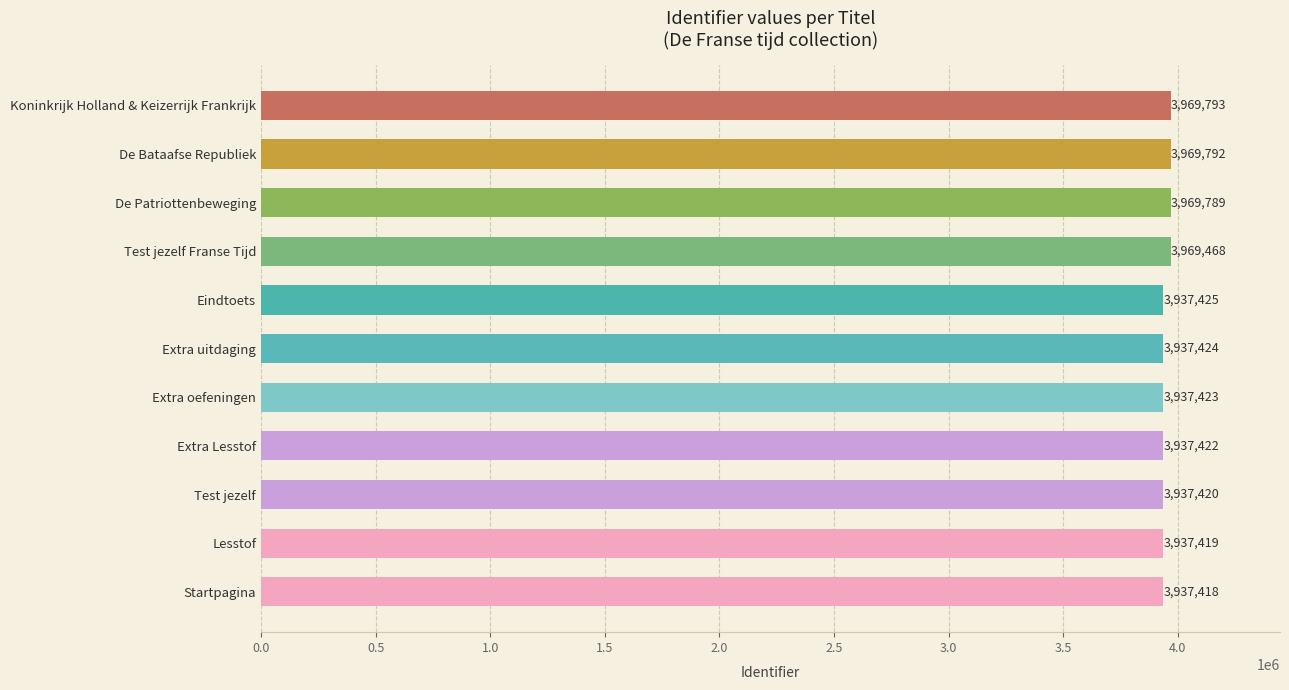

Reading bottom to top, extract all data points from this chart.

Startpagina=3937418	Lesstof=3937419	Test jezelf=3937420	Extra Lesstof=3937422	Extra oefeningen=3937423	Extra uitdaging=3937424	Eindtoets=3937425	Test jezelf Franse Tijd=3969468	De Patriottenbeweging=3969789	De Bataafse Republiek=3969792	Koninkrijk Holland & Keizerrijk Frankrijk=3969793